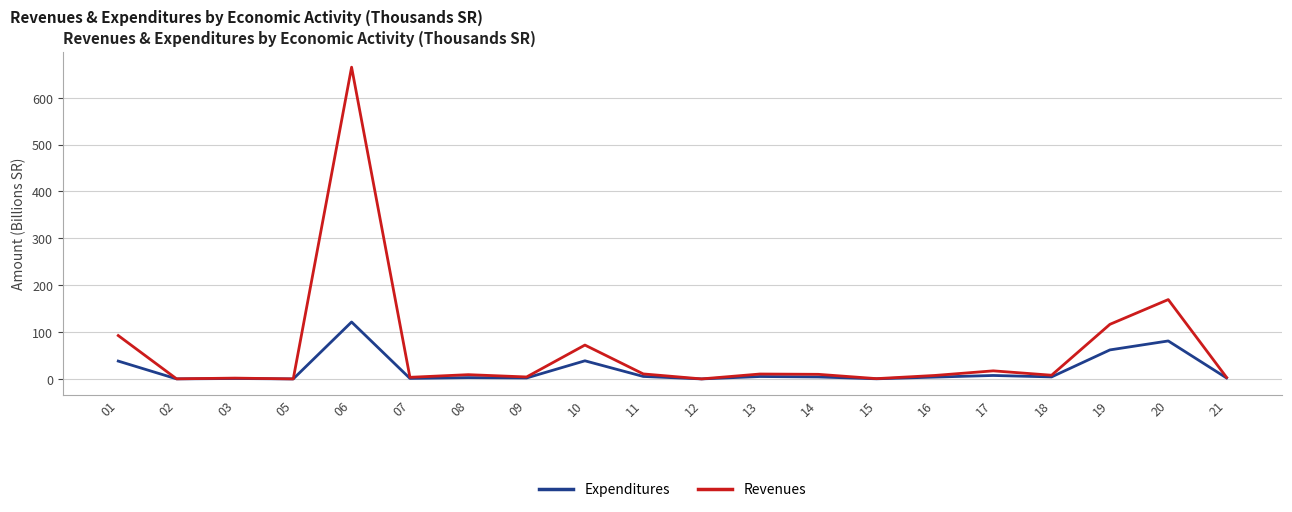

What is the sum of all Expenditures values?

380.5